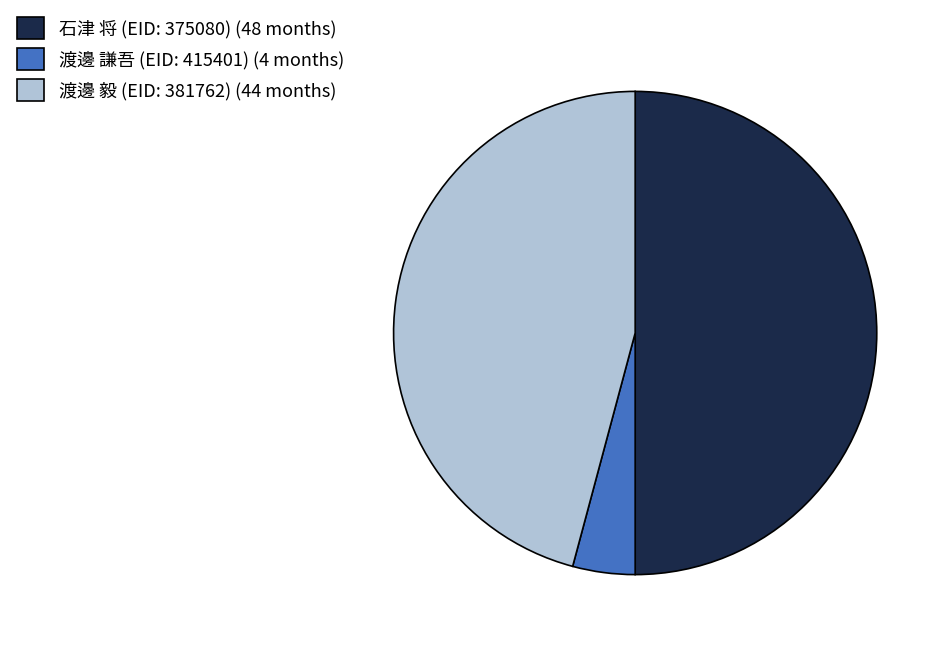

How many slices are in this pie chart?

3